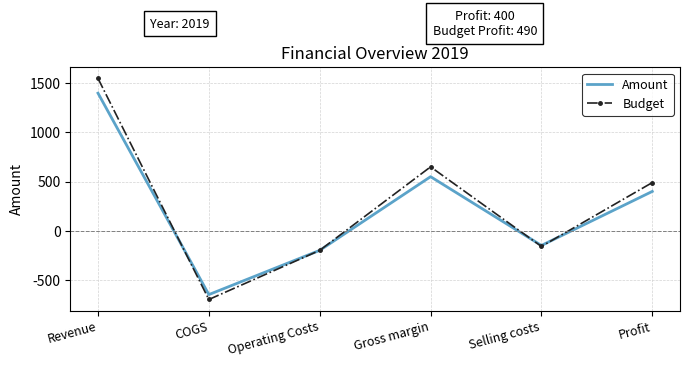

What is the sum of the Amount values at Profit and COGS?

-250